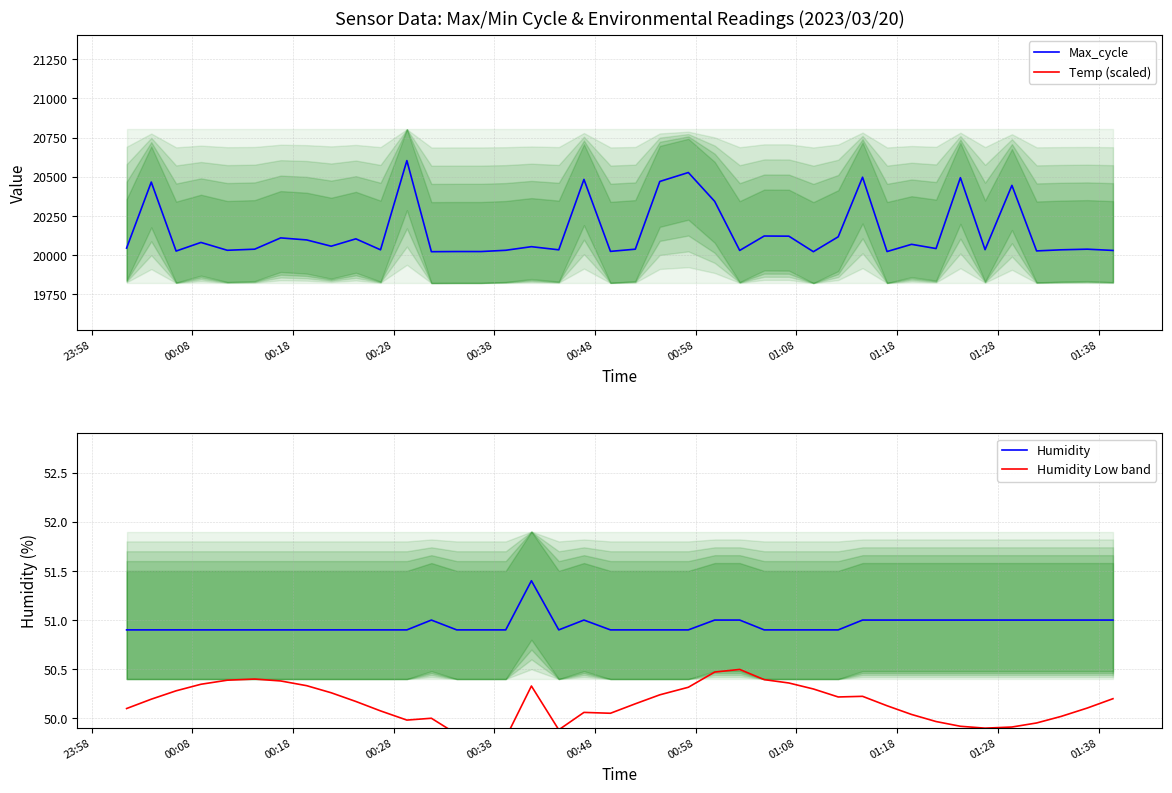

Is the value of Max_cycle at 20 greater than the value of Humidity Low band at 37?

Yes